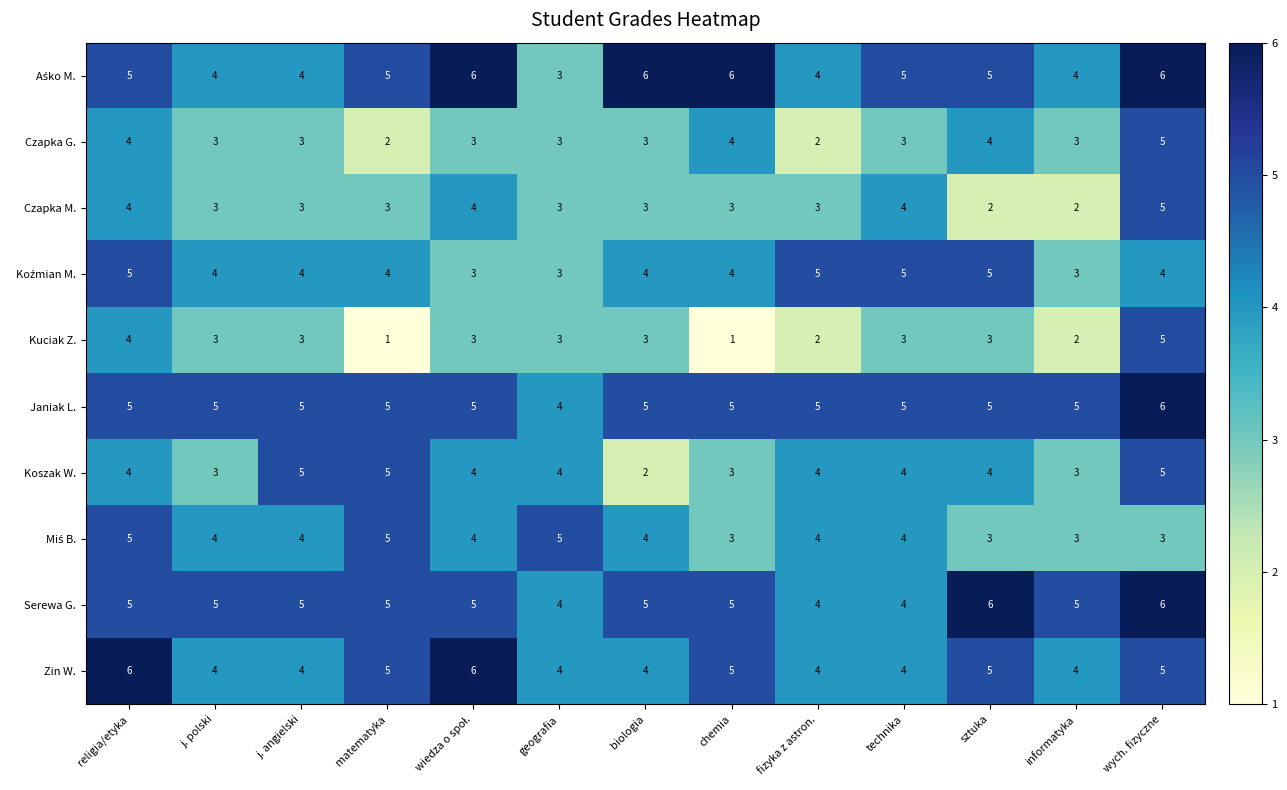

At which label does Kuciak Z. first exceed 3?

religia/etyka